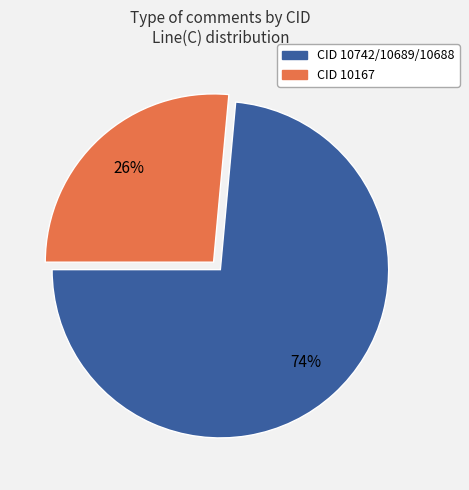

To the nearest percent, what is the average slice percentage?

50%